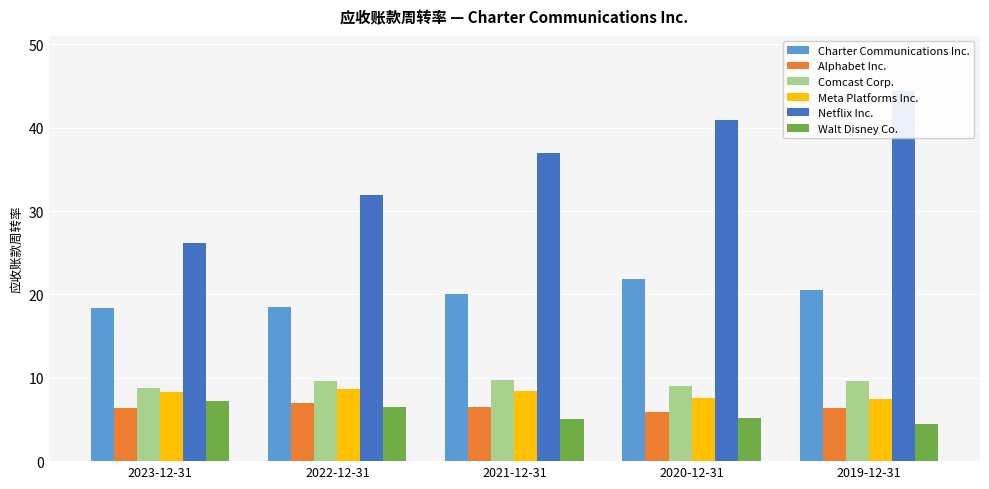

Between 2020-12-31 and 2019-12-31, which series saw the biggest shift?

Netflix Inc.